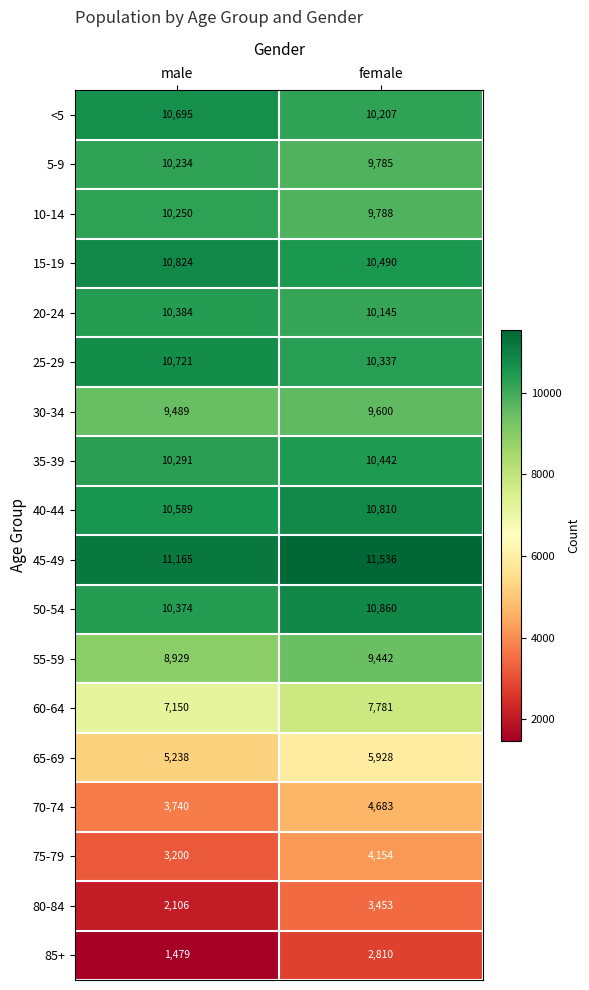

At which category is the sum across all series the highest?

female